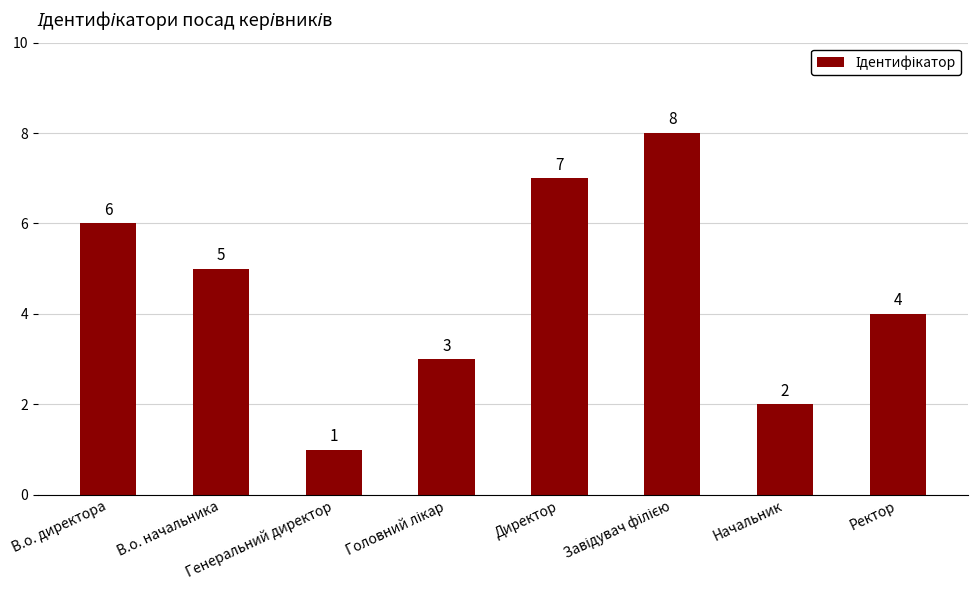

What is the sum of all values?

36